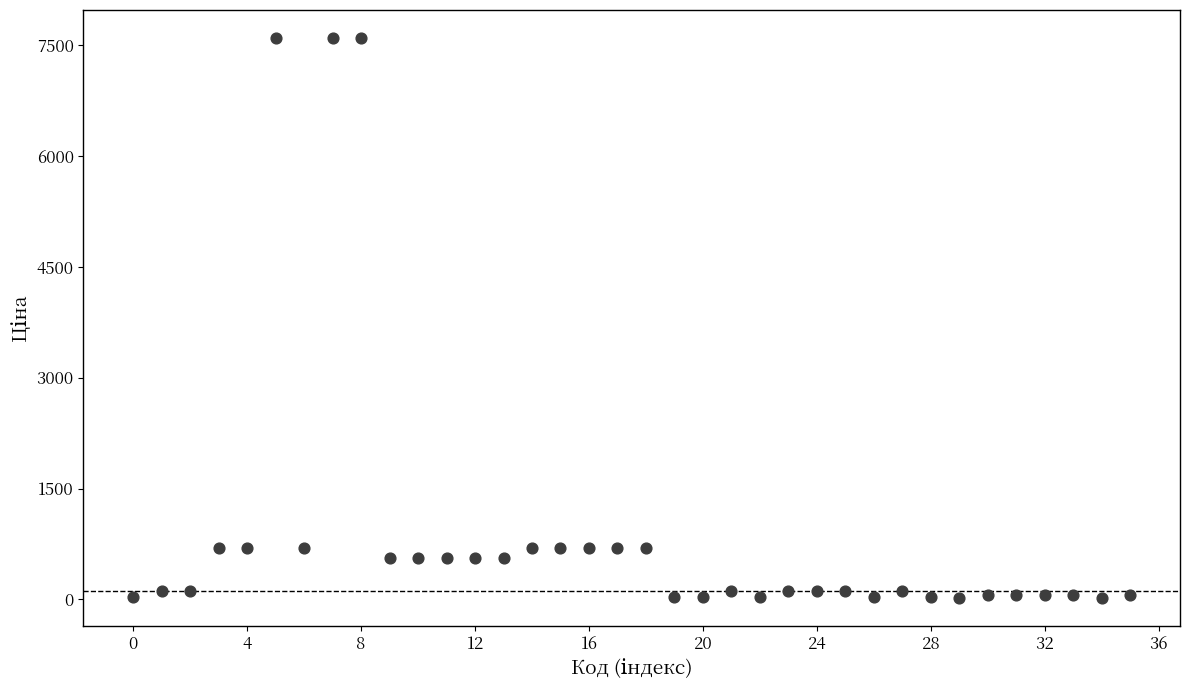

What is the range of Y values (max minus min)?

7580.6